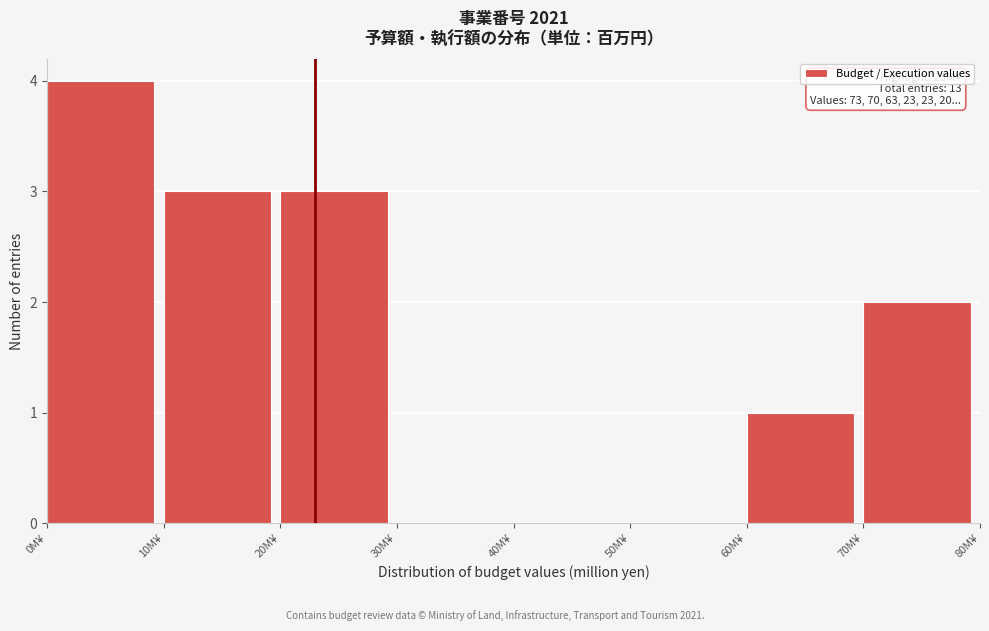

Which range on the x-axis has the tallest bar?

0 to 10